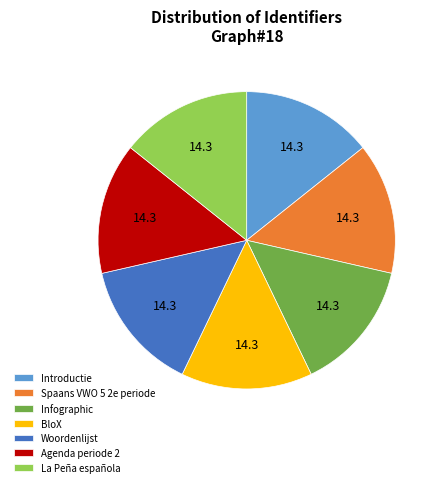

Does Spaans VWO 5 2e periode account for over 50% of the chart?

No